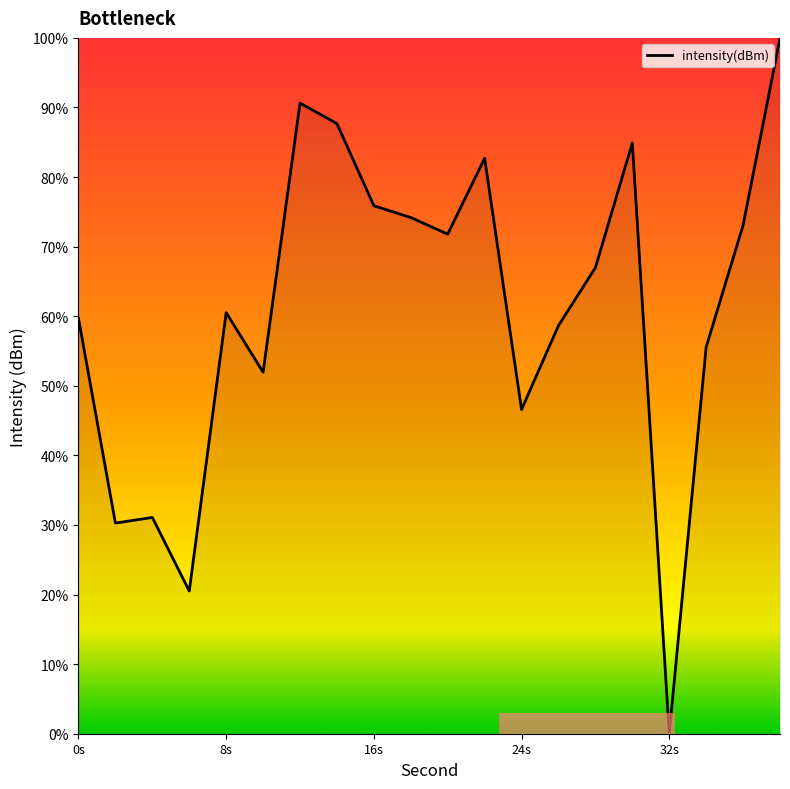

How many lines are shown in the chart?

1